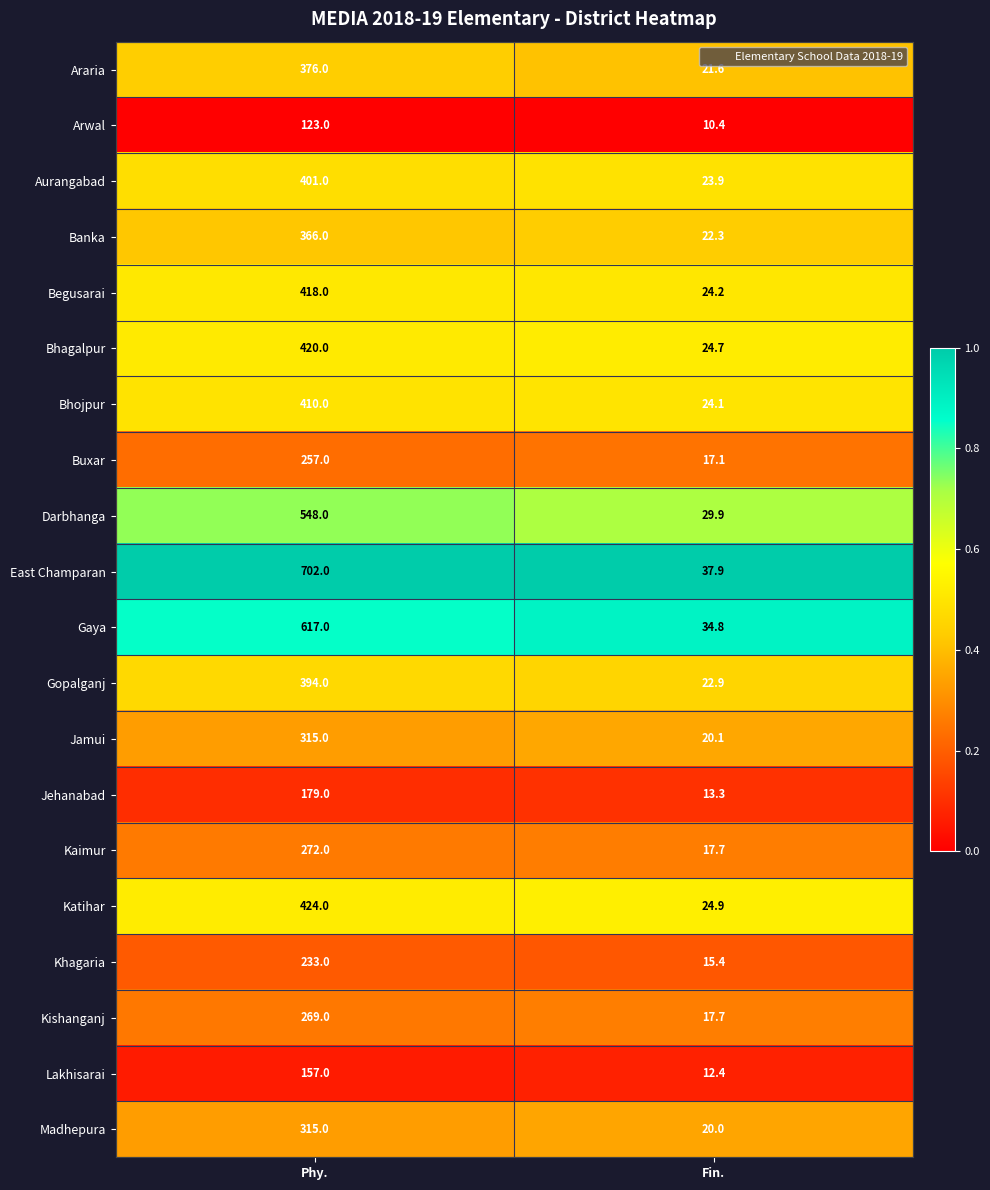

The value of Madhepura at Fin. is 10.0. True or false?

False